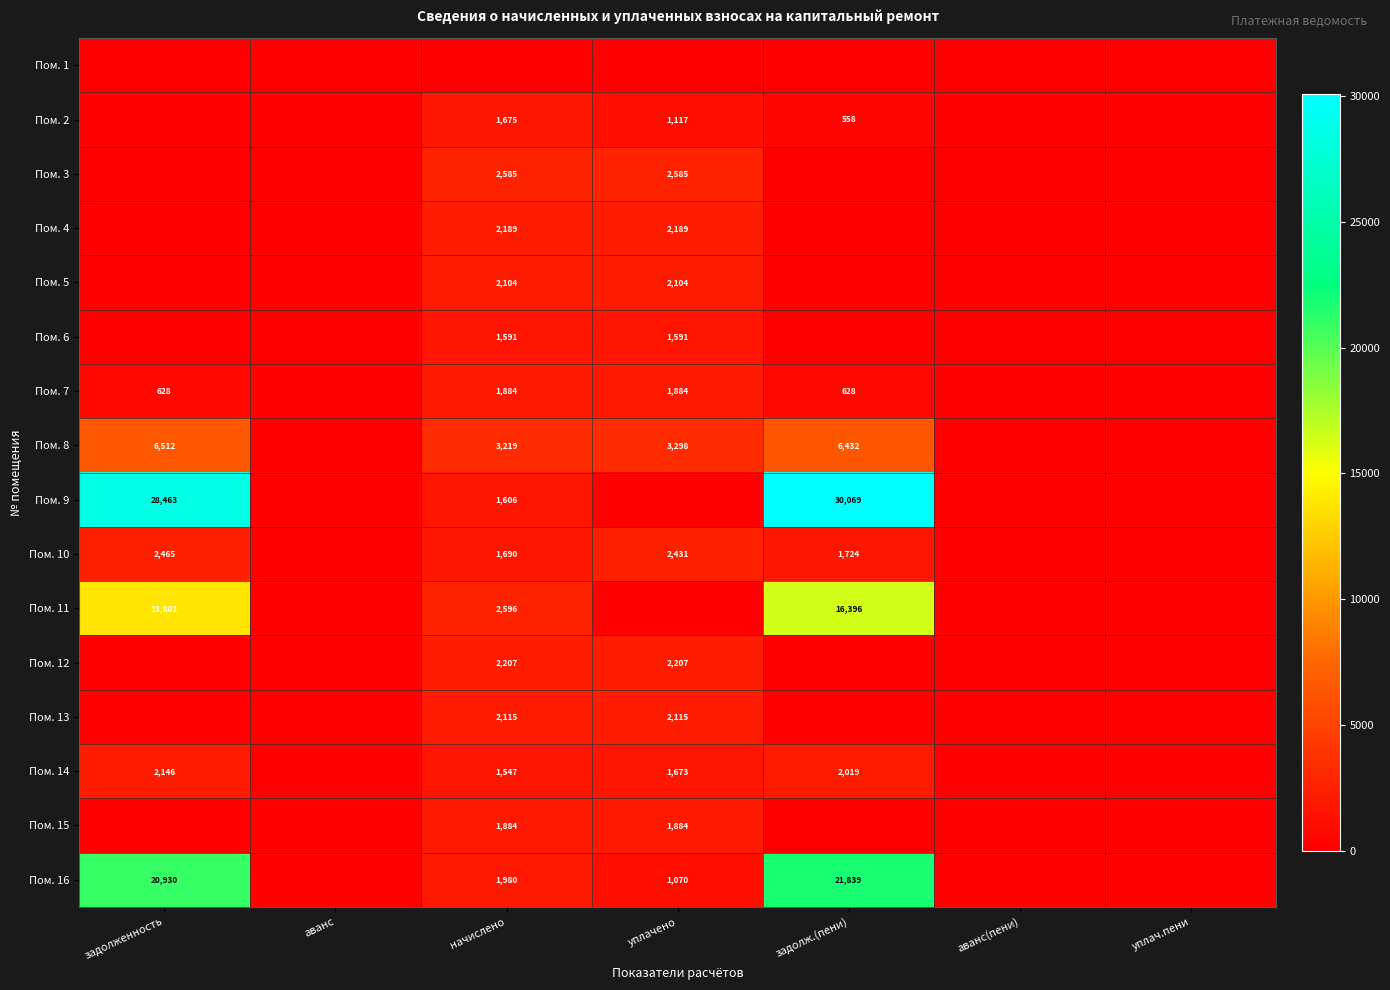

Count the number of categories in the chart.

7